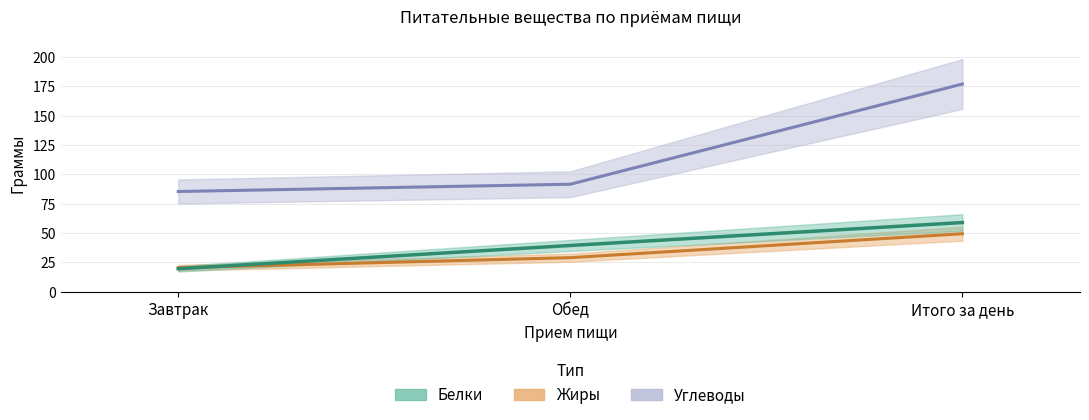

Between Завтрак and Обед, which series saw the biggest shift?

Белки